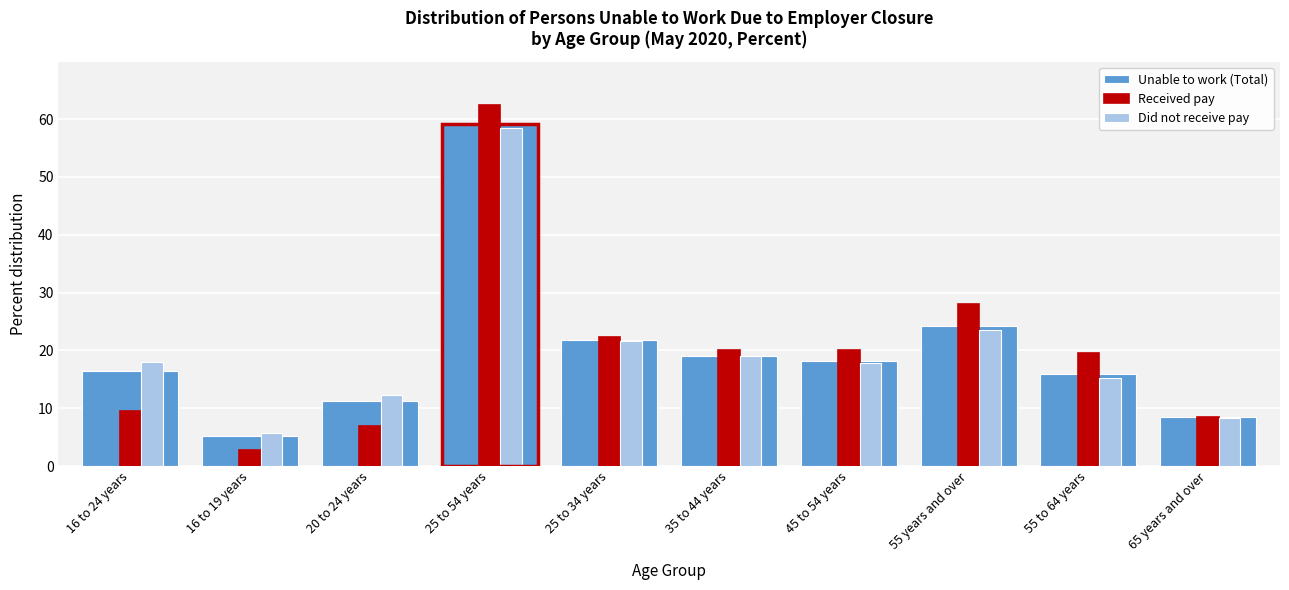

True or false: Unable to work (Total) has a value of 9.9 at 16 to 24 years.

False